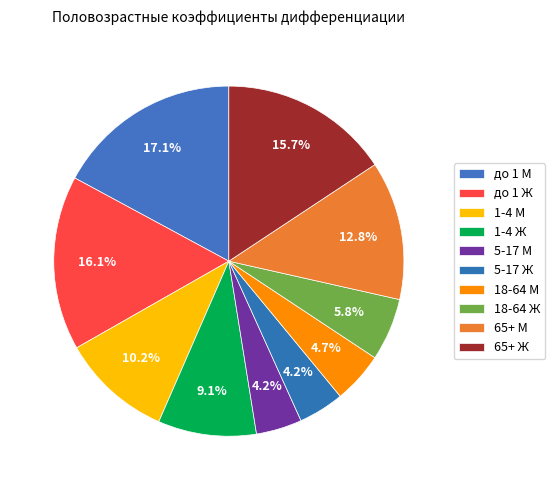

To the nearest percent, what is the combined percentage of 1-4 Ж and до 1 Ж?

25%